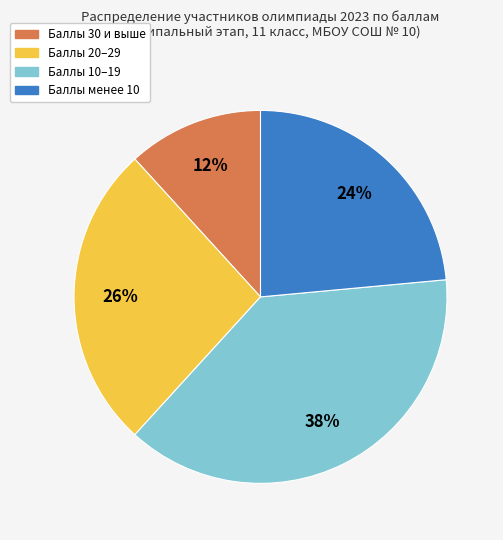

Which category has the biggest portion of the pie?

Баллы 10–19